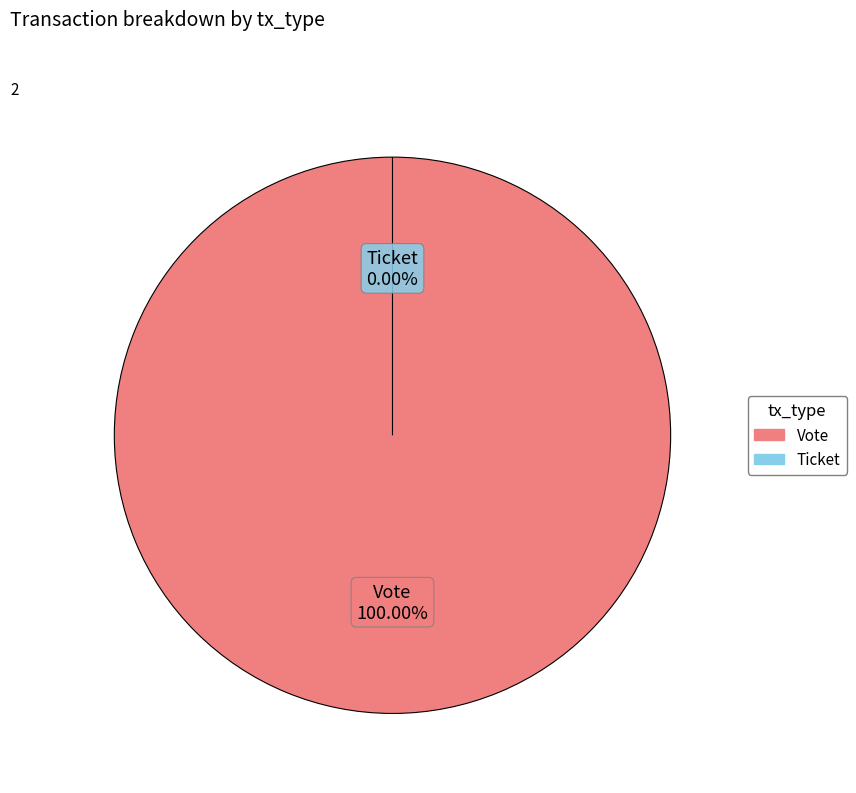

Rank the categories by value from lowest to highest.

Ticket, Vote